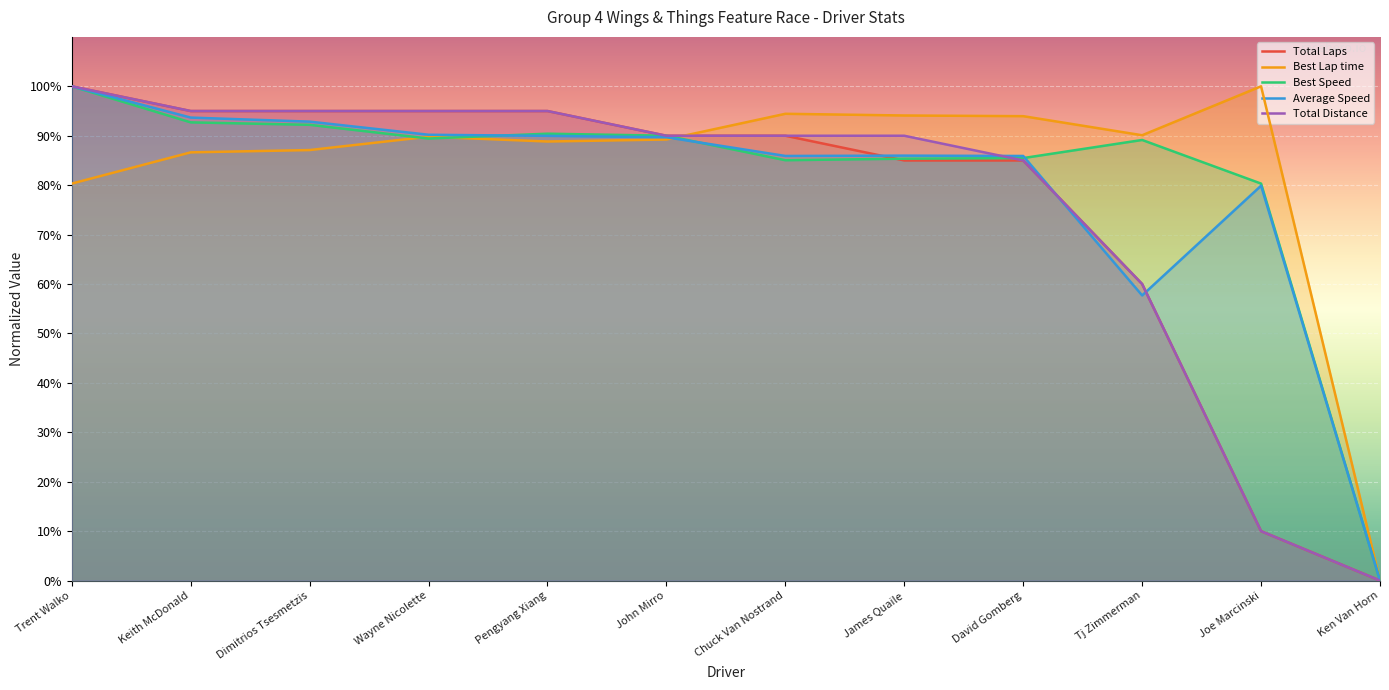

Which series has the largest total across all categories?

Best Lap time